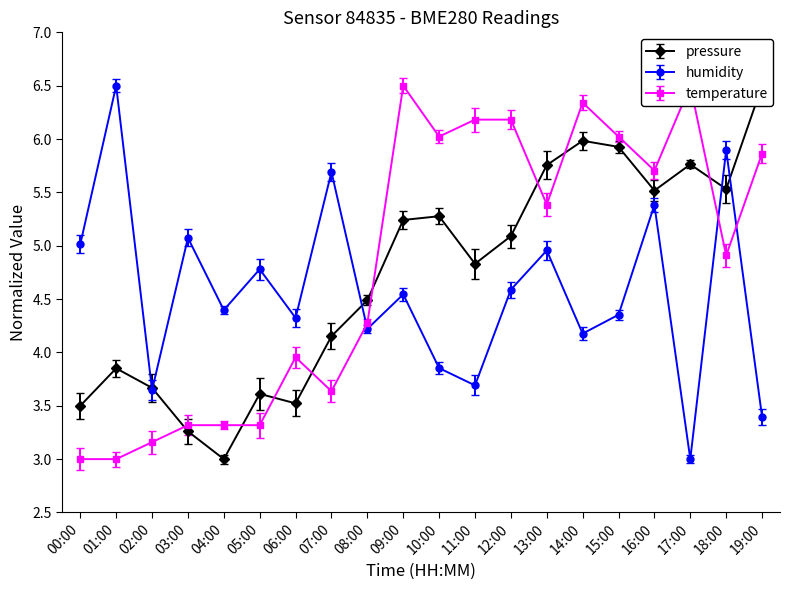

At how many categories does at least one series exceed 4?

19